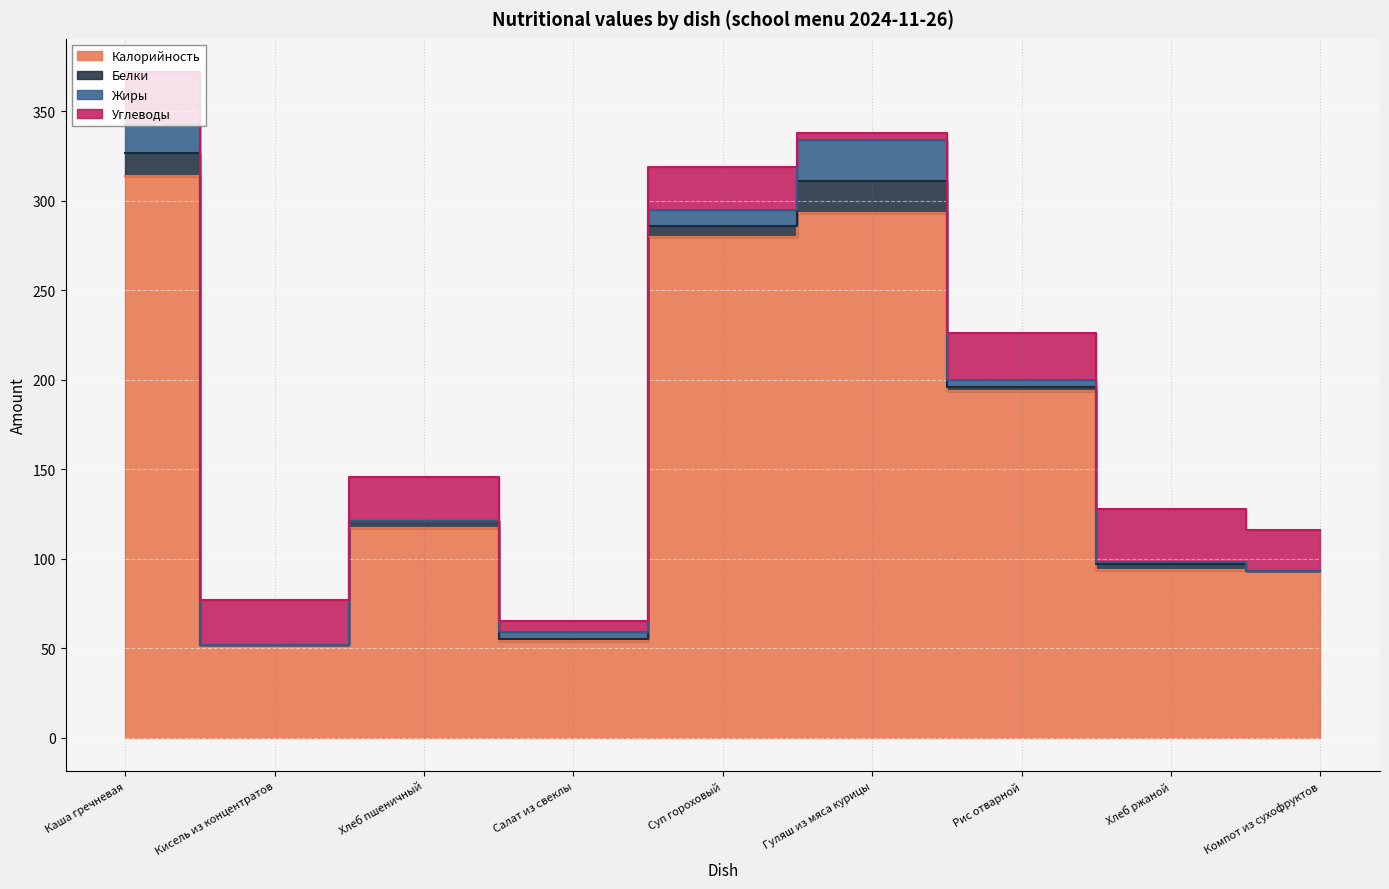

What is the label of the 1st point from the left?

Каша гречневая